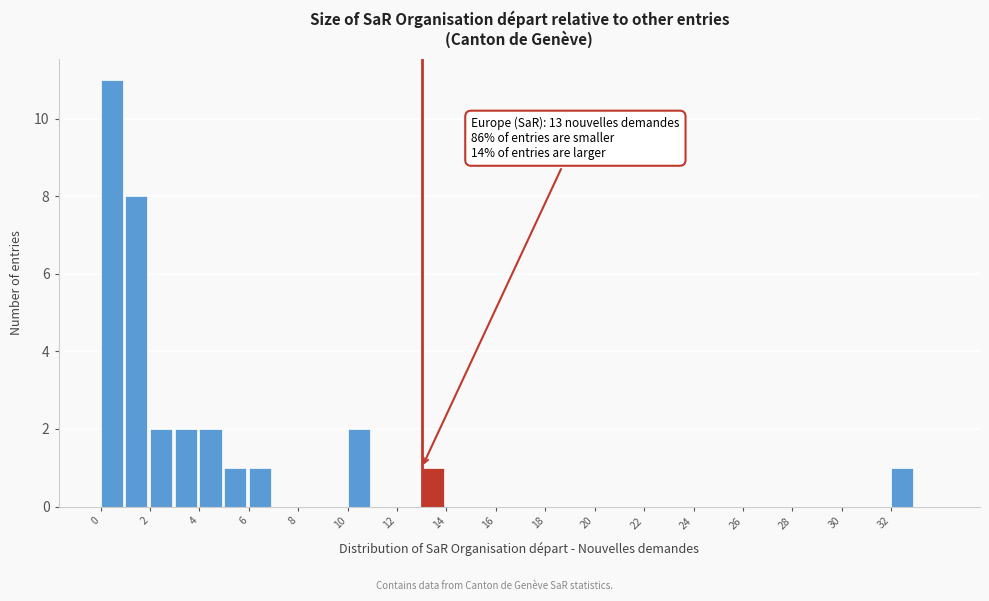

Which range on the x-axis has the tallest bar?

0 to 1